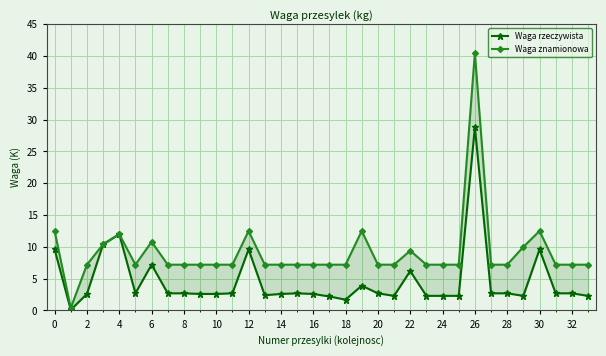

Which has a higher value, 20 or 27?

20